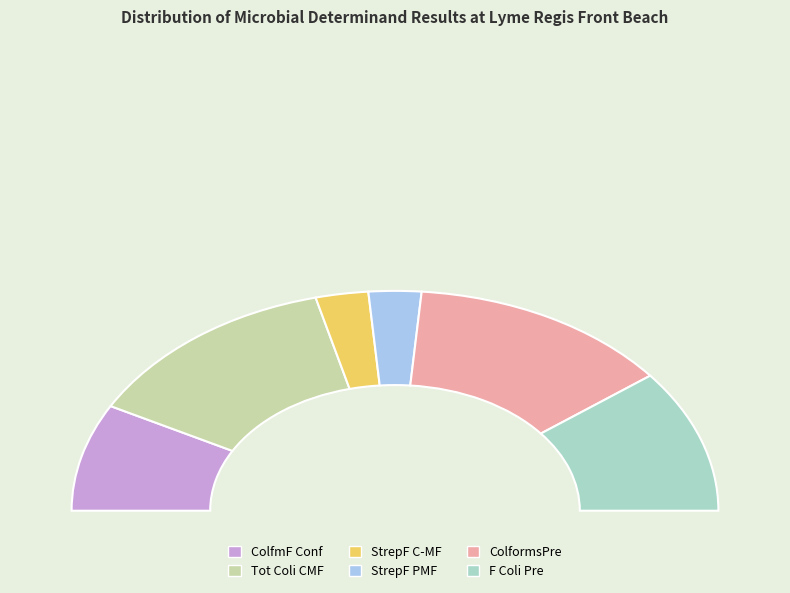

Count the number of slices in the pie.

6